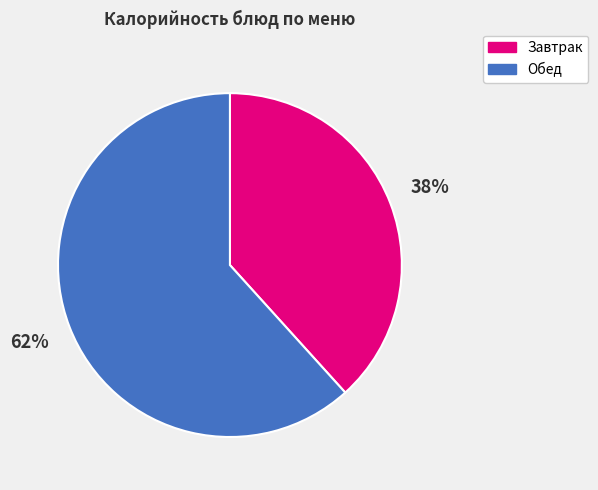

Which category has the smallest portion of the pie?

Завтрак